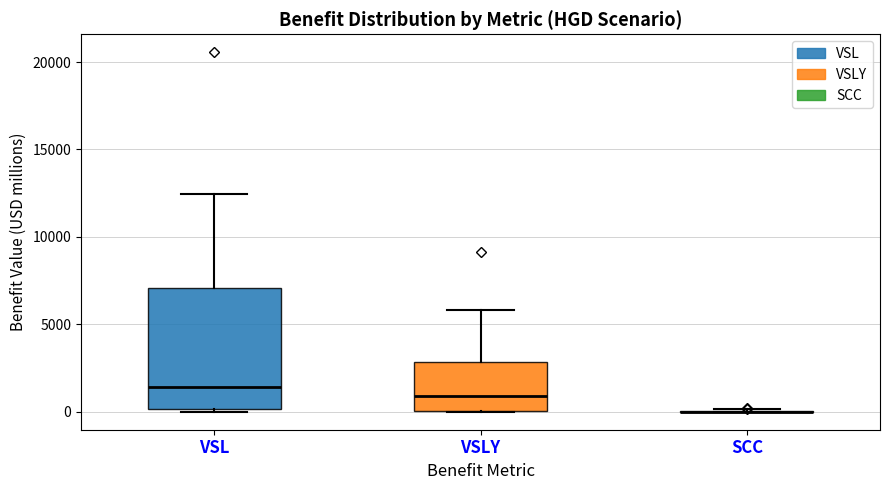

Reading left to right, read every box against the y-axis: the position of its median line, the range the box covers, and the ends of its whiskers. The values are not printed on the chart, so give them approximately, as read against the axis.

VSL: median 1500, box 0 to 7000, whiskers 0 to 12500
VSLY: median 1000, box 0 to 3000, whiskers 0 to 6000
SCC: box collapsed to a line at 0, whiskers 0 to 0